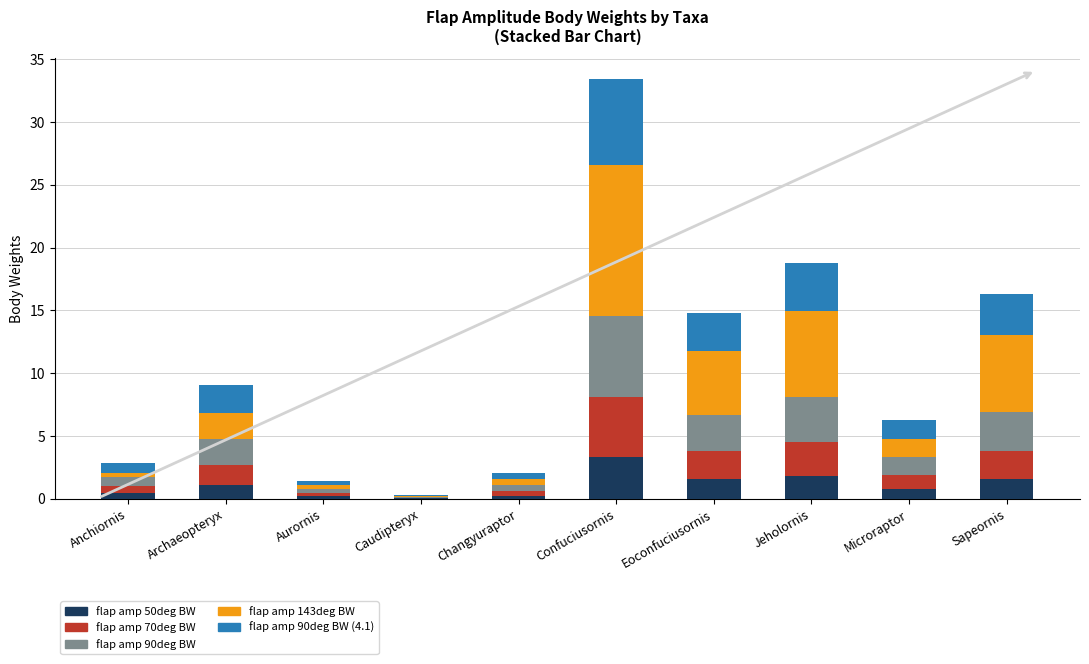

What is the approximate value of flap amp 50deg BW at Jeholornis?

1.8